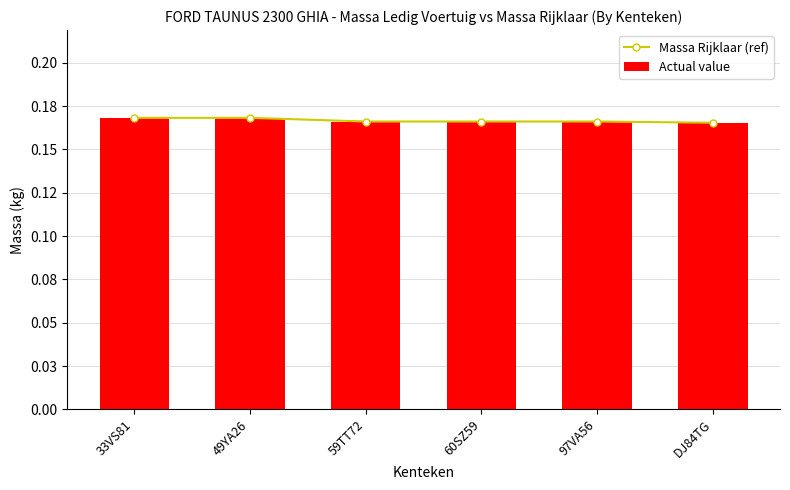

What is the average value of the Actual value series?

0.2